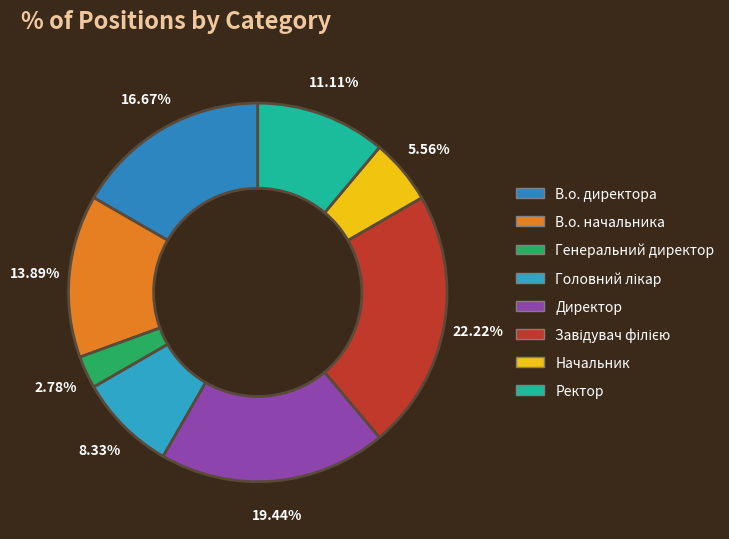

To the nearest percent, what percentage of the pie is В.о. начальника?

14%